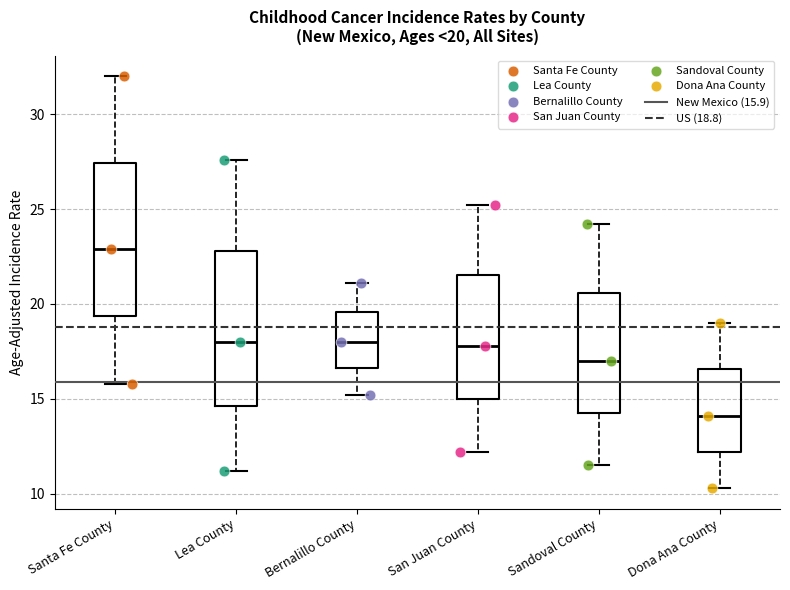

Which box's median line is the highest?

Santa Fe County